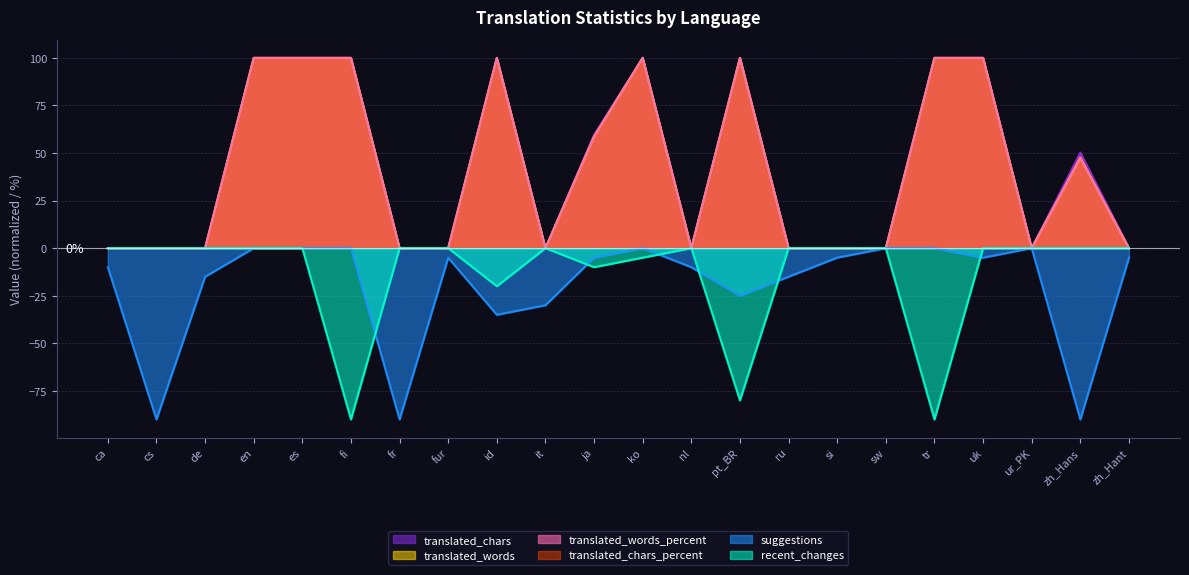

At which label does suggestions first exceed -5?

en